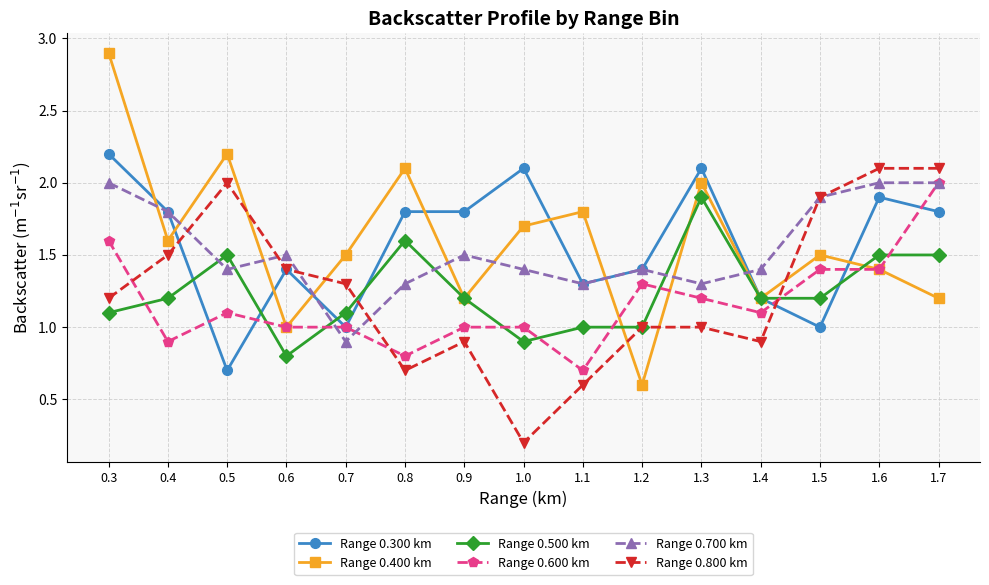

What is the maximum value shown in the chart?

2.9